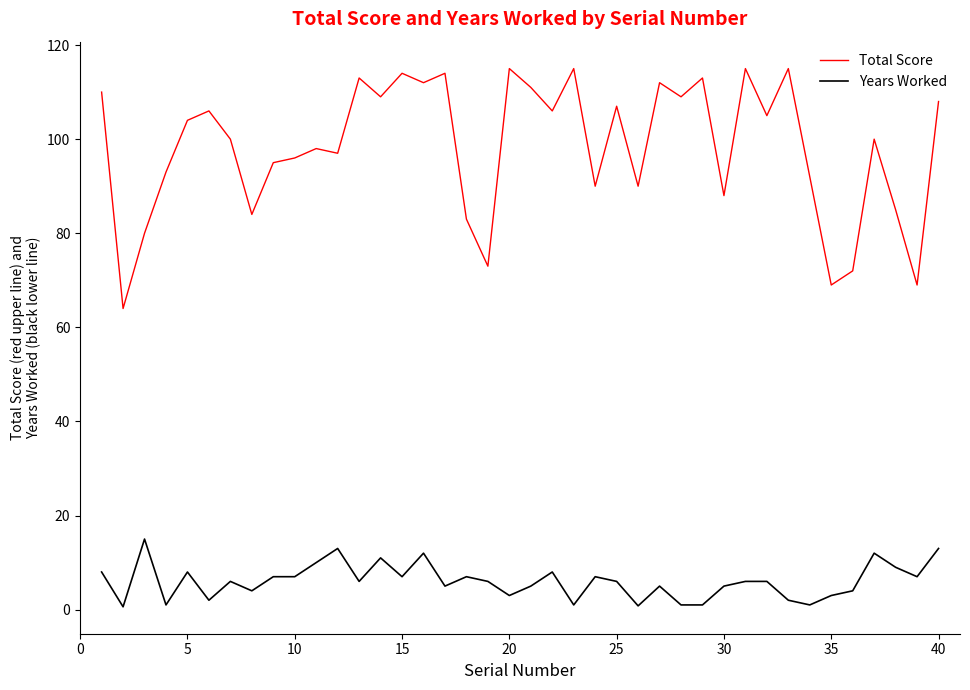

True or false: Total Score and Years Worked intersect in this chart.

False